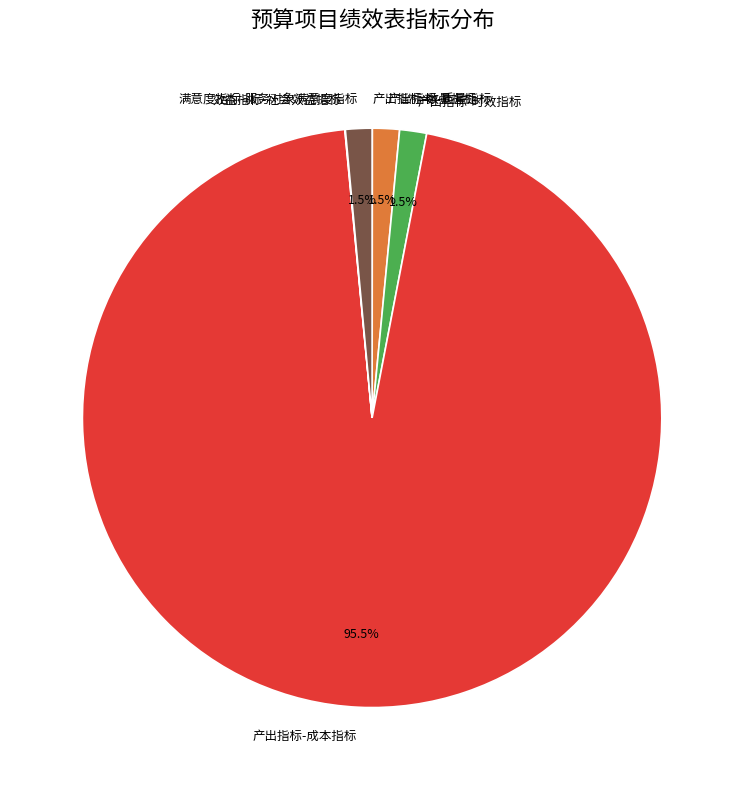

Which slice is the largest?

产出指标-成本指标